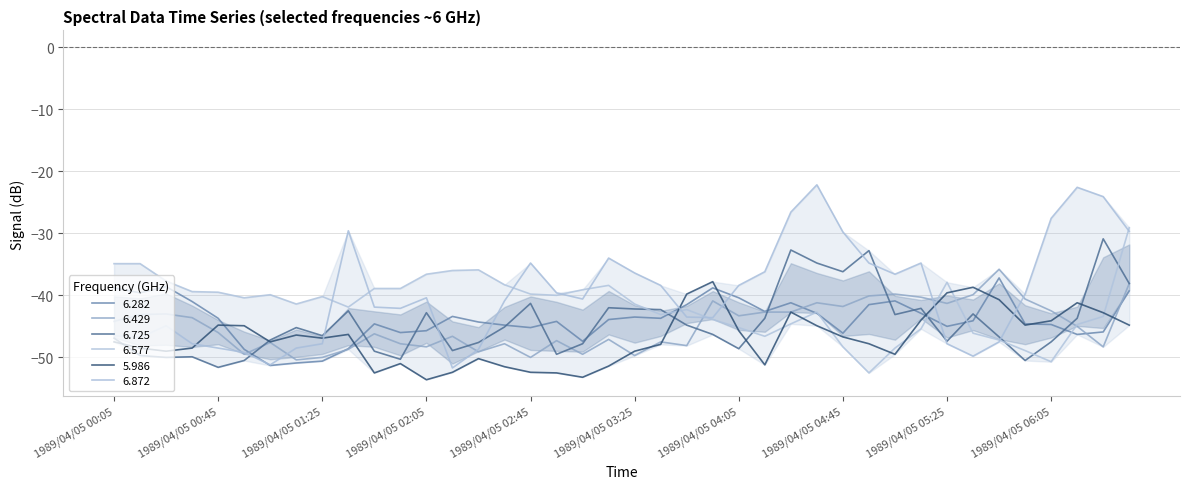

True or false: 6.577 and 6.282 cross at least once.

True